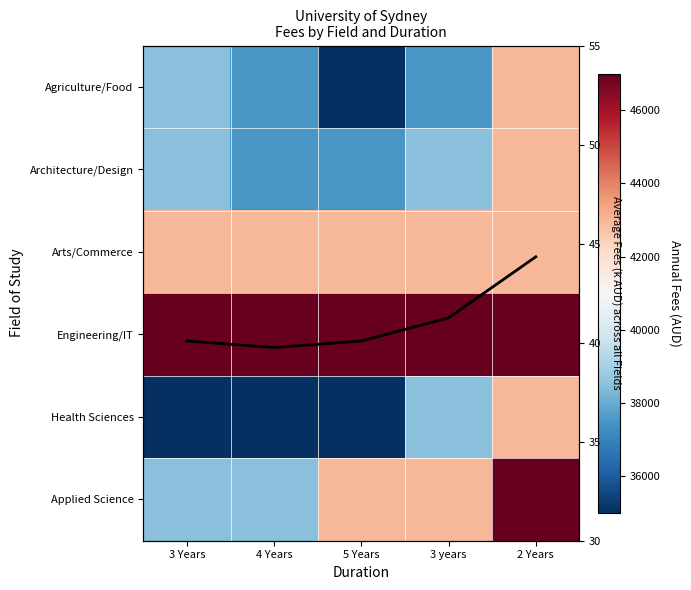

What is the difference between the second highest and second lowest values in the Health Sciences series?

3500.0